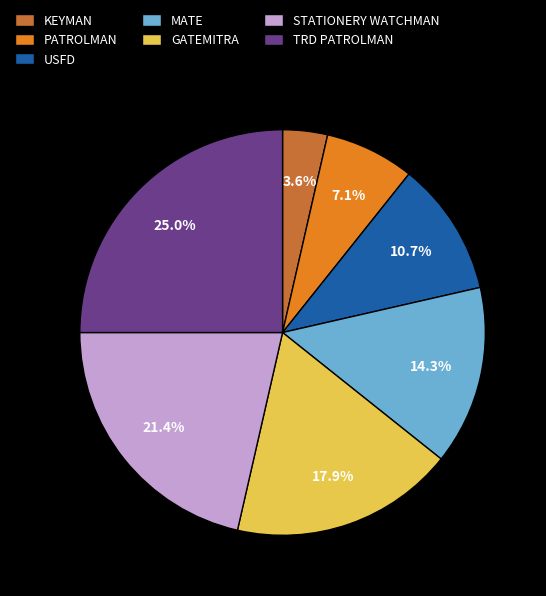

What percentage is NOT represented by PATROLMAN?

92.9%